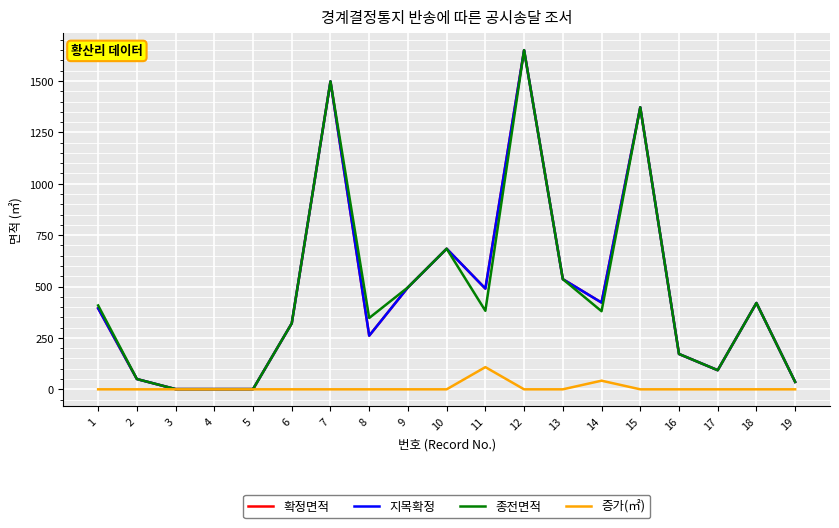

What value does the 종전면적 series have at 10, to the nearest 100?

700